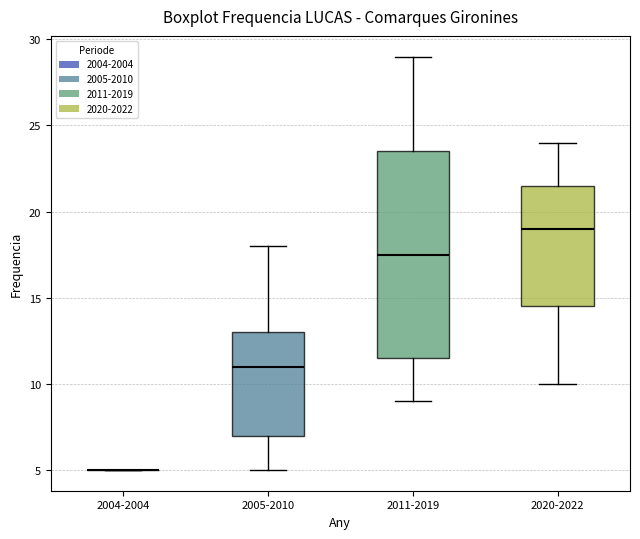

Reading left to right, read every box against the y-axis: the position of its median line, the range the box covers, and the ends of its whiskers. The values are not printed on the chart, so give them approximately, as read against the axis.

2004-2004: box collapsed to a line at 5.0, whiskers 5.0 to 5.0
2005-2010: median 11.0, box 7.0 to 13.0, whiskers 5.0 to 18.0
2011-2019: median 17.5, box 11.5 to 23.5, whiskers 9.0 to 29.0
2020-2022: median 19.0, box 14.5 to 21.5, whiskers 10.0 to 24.0